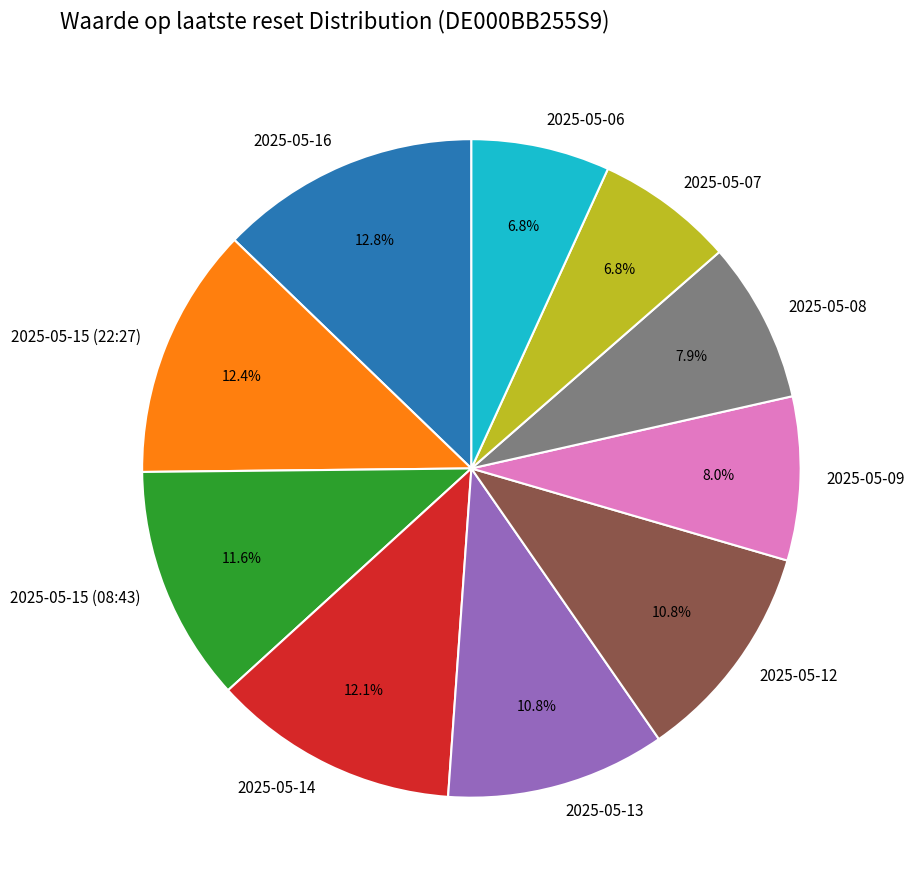

Is it true that 2025-05-12 is 11% of the pie?

True